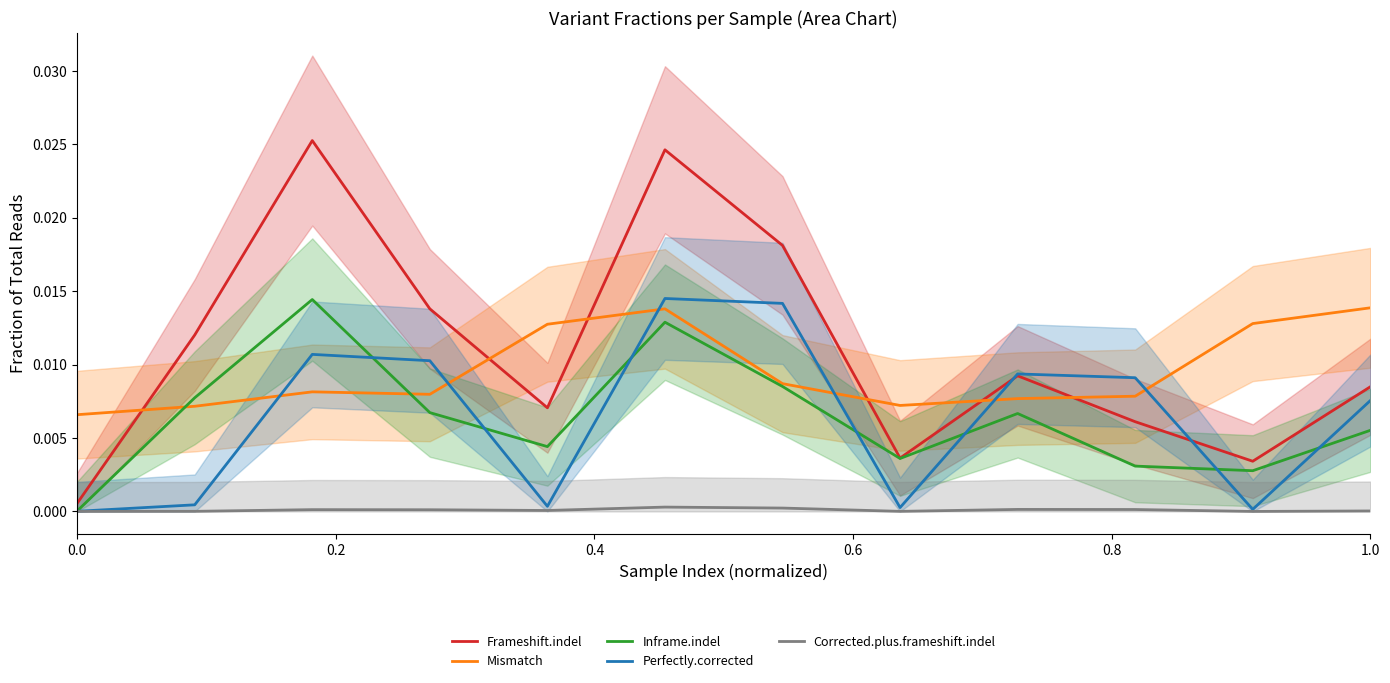

Count the number of categories in the chart.

12